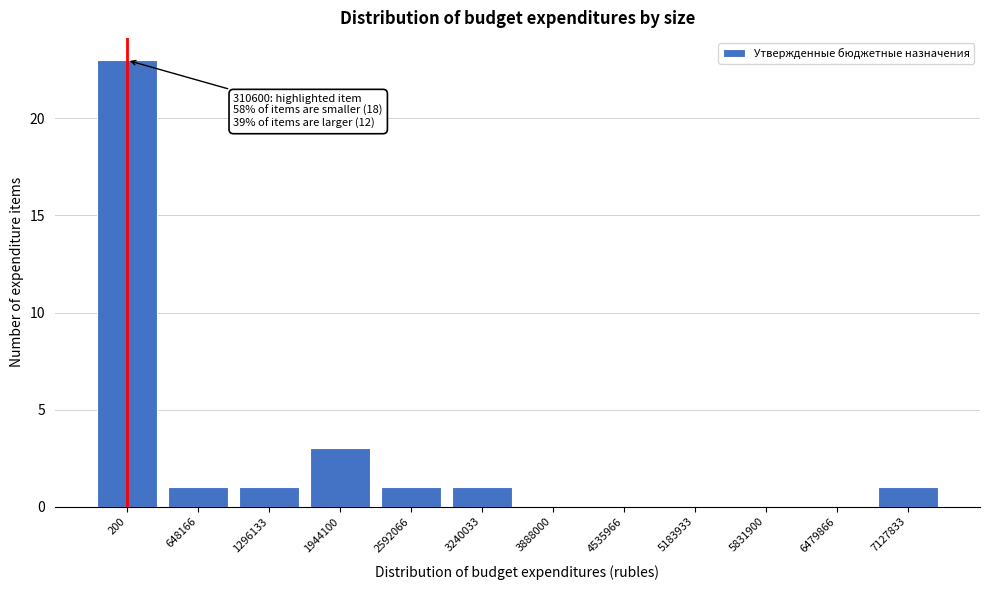

Reading left to right, list all the values displayed in this chart.

200=23	648166=1	1296133=1	1944100=3	2592066=1	3240033=1	3888000=0	4535966=0	5183933=0	5831900=0	6479866=0	7127833=1